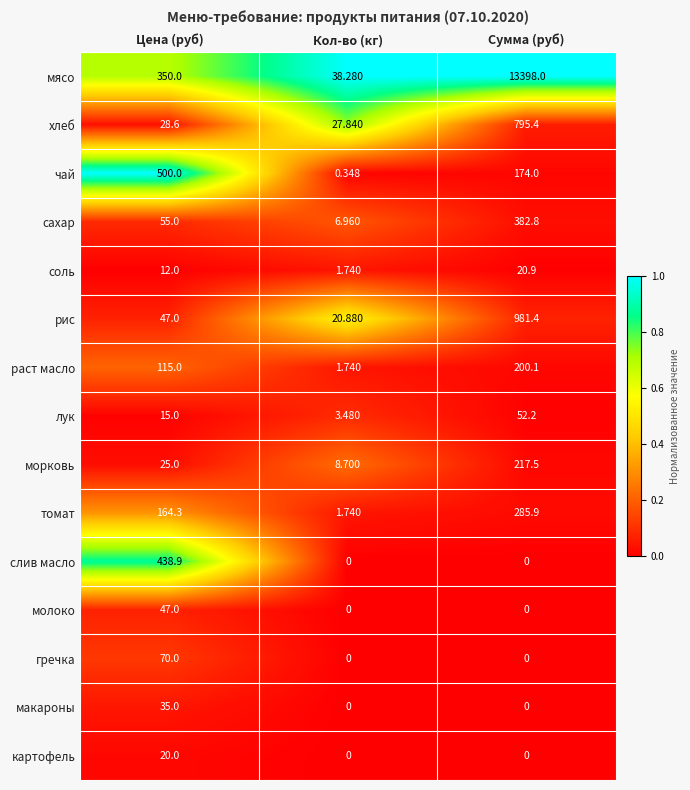

List the series in order of their peak value, lowest first.

картофель, соль, макароны, молоко, лук, гречка, раст масло, морковь, томат, сахар, слив масло, чай, хлеб, рис, мясо